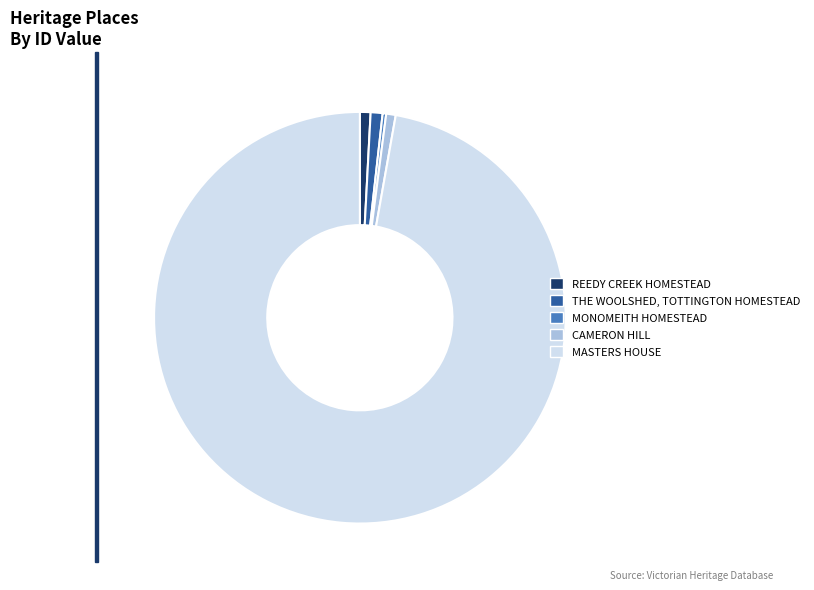

Is MASTERS HOUSE the majority of the pie?

Yes